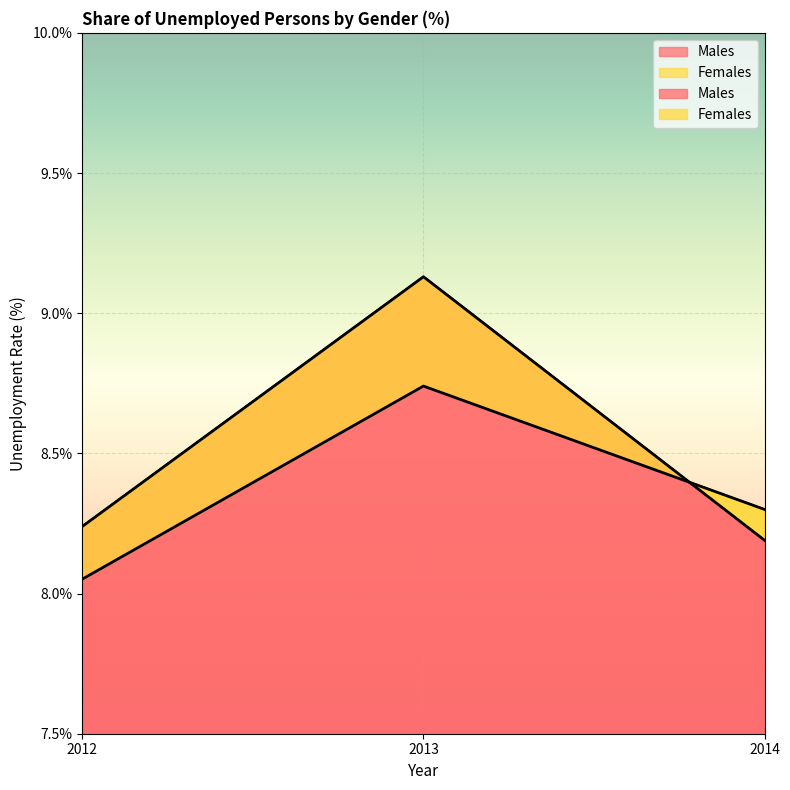

How many data points does each series have?

3